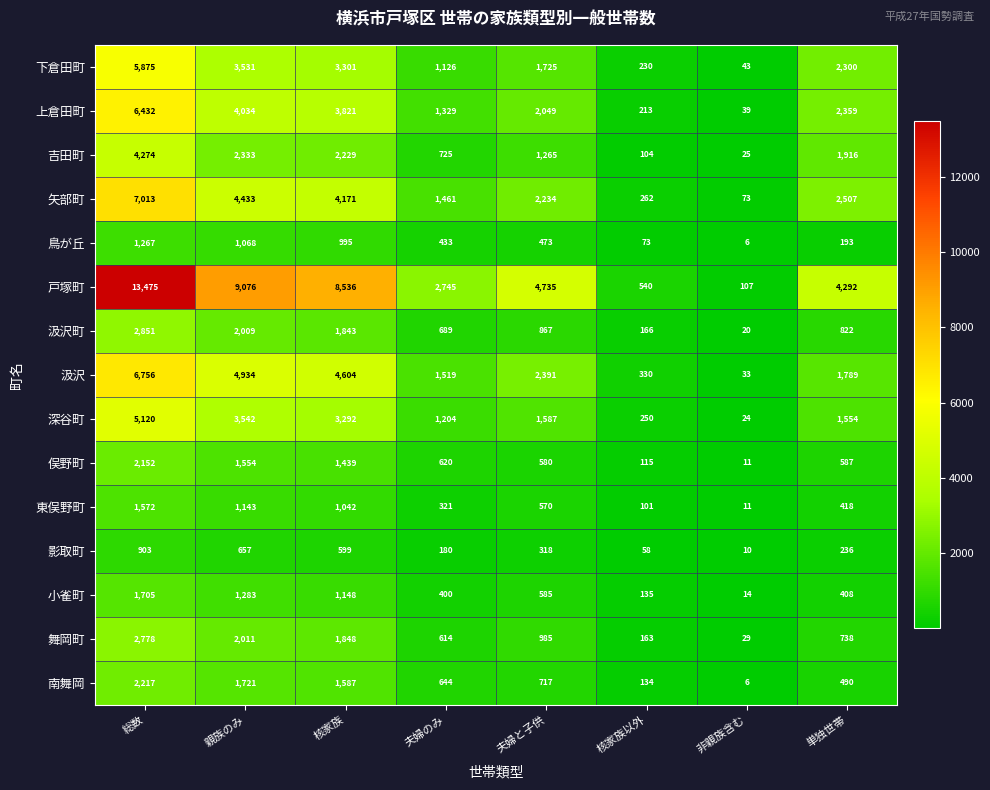

Which series has the widest spread of values?

戸塚町